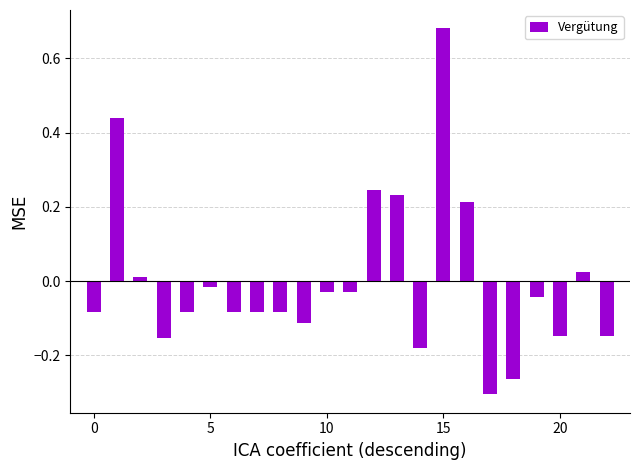

What is the difference between the maximum and second lowest values?

0.9